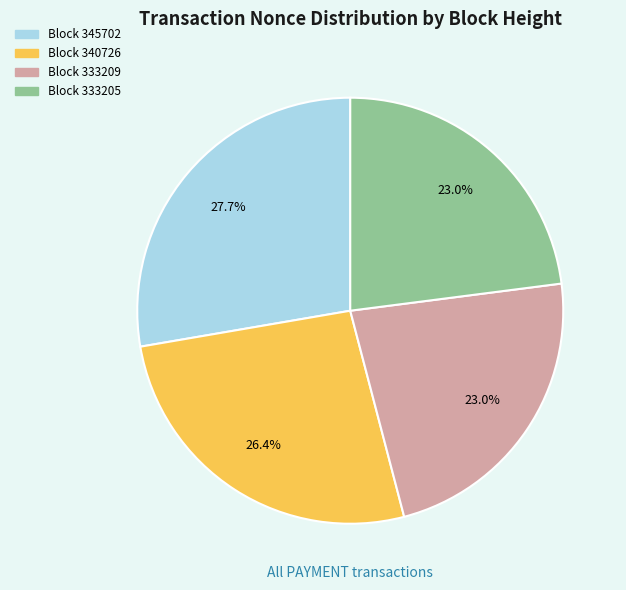

Does any single category account for the majority?

No